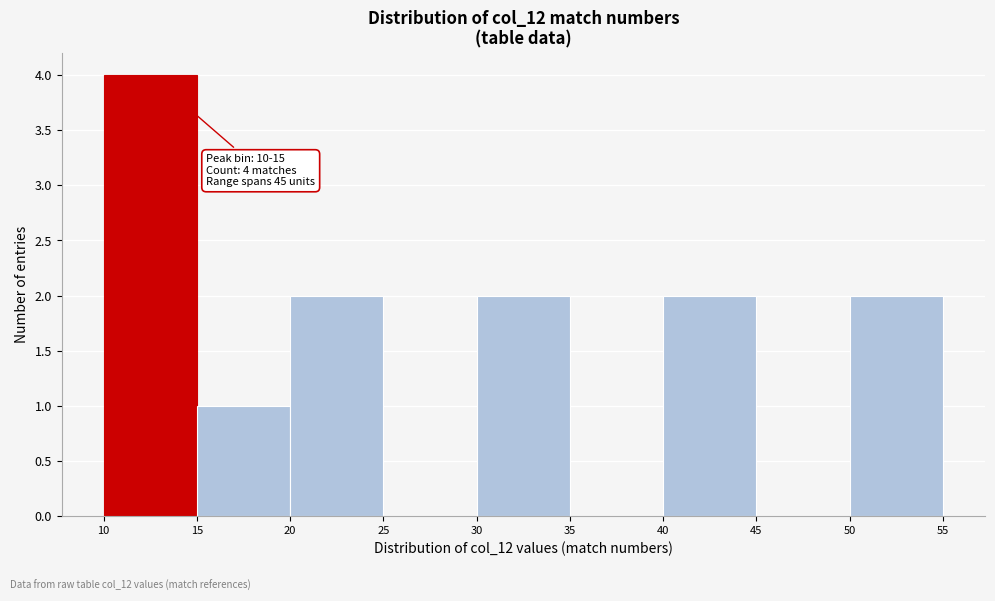

Over which range of the x-axis is the bar tallest?

10 to 15